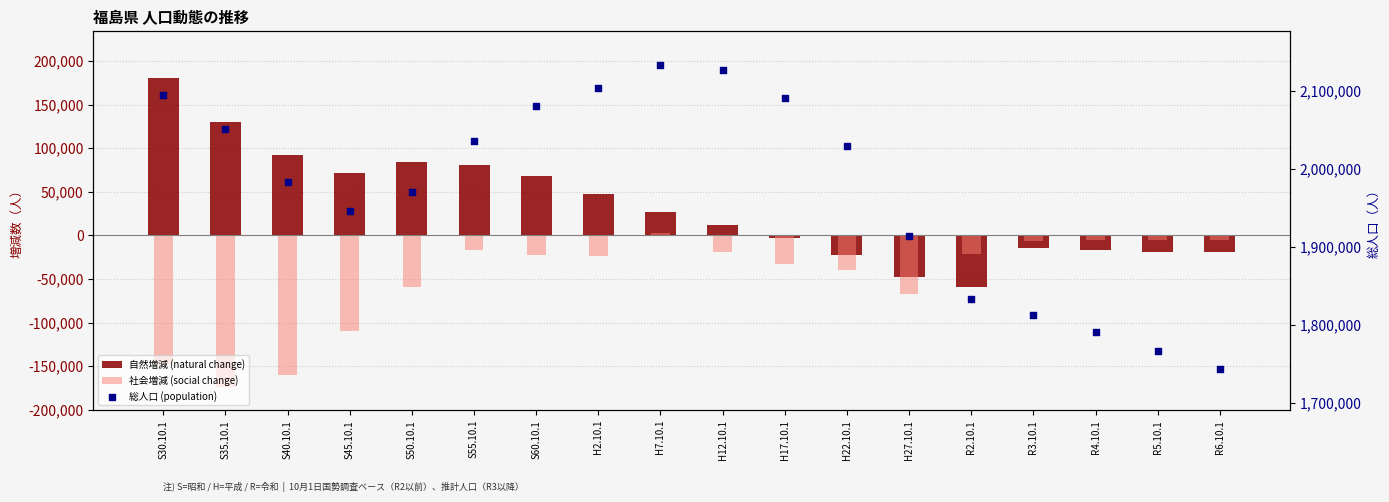

At which category is the sum across all series the highest?

H7.10.1